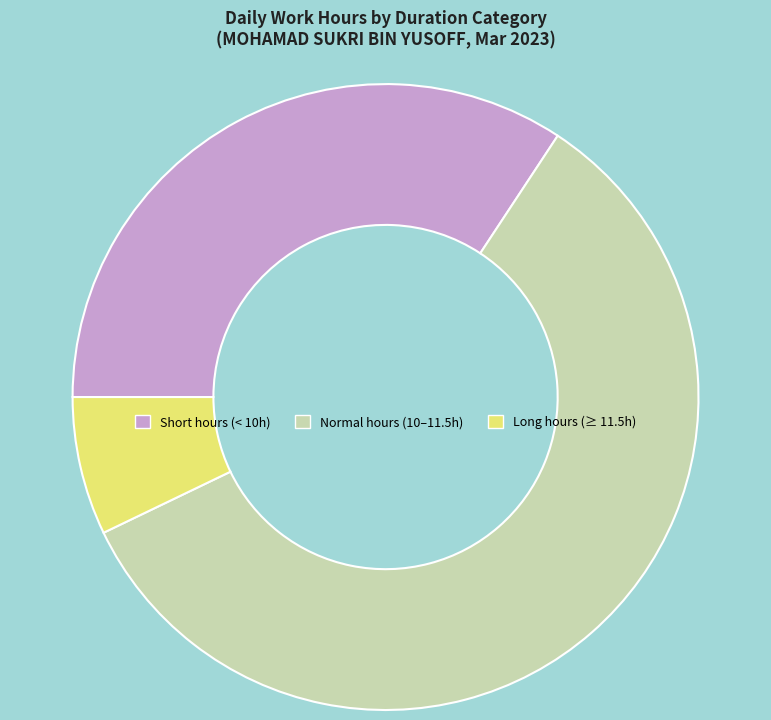

How many segments does this pie chart have?

3